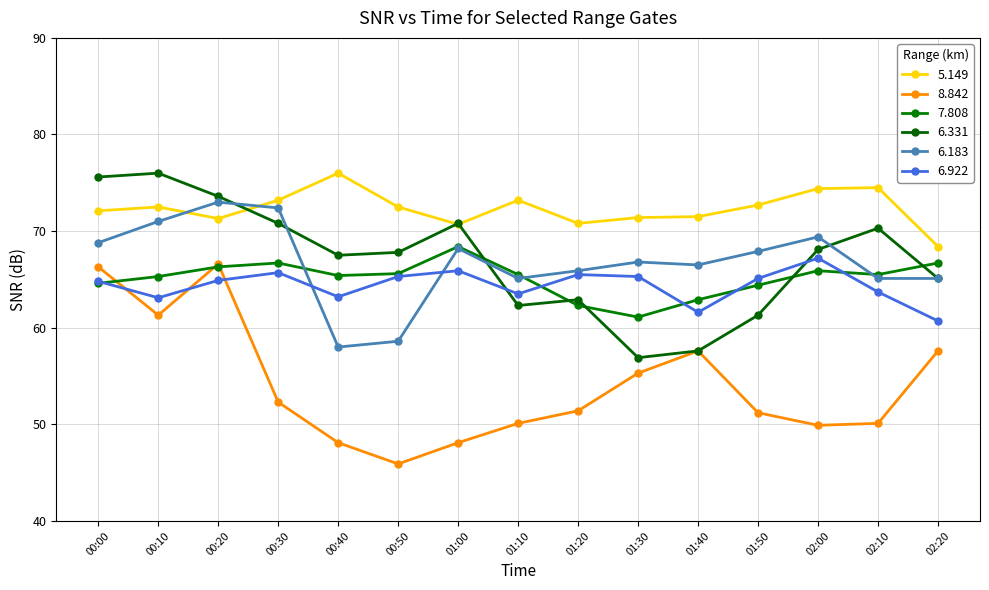

What is the value of the 8.842 point at the 14th from the left?

50.1